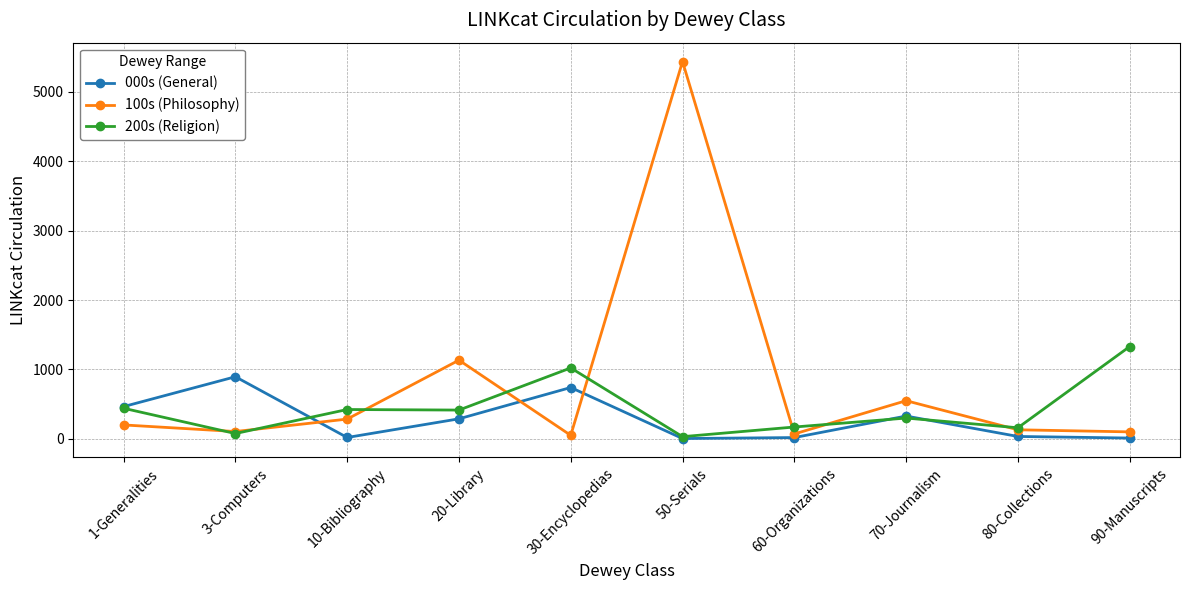

What is the label of the 9th point from the left?

80-Collections